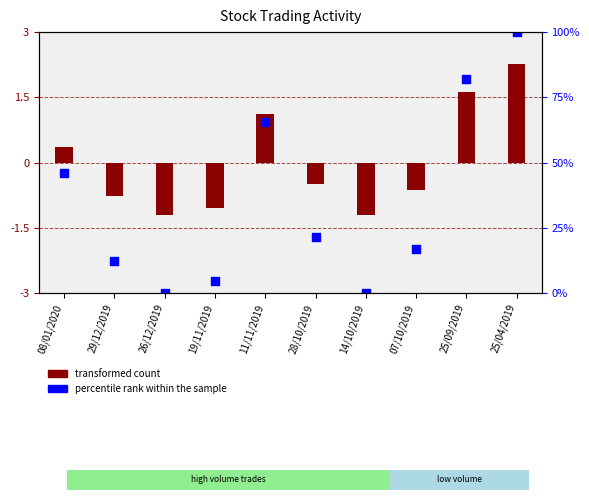

Is the value of transformed count at 26/12/2019 greater than the value of percentile rank within the sample at 19/11/2019?

Yes